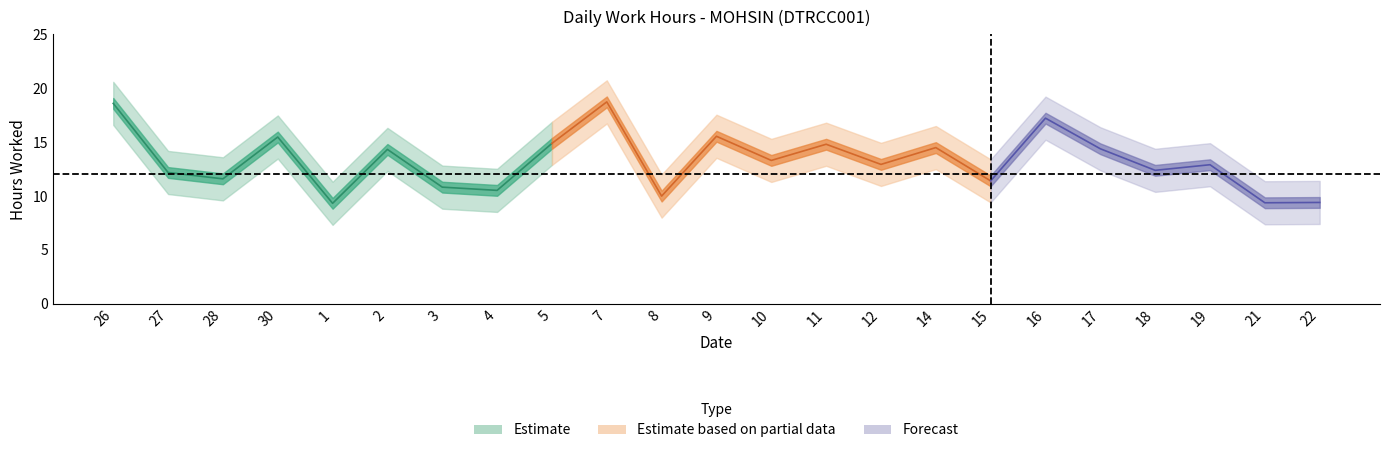

True or false: the data shows 18.8 at 12.

False